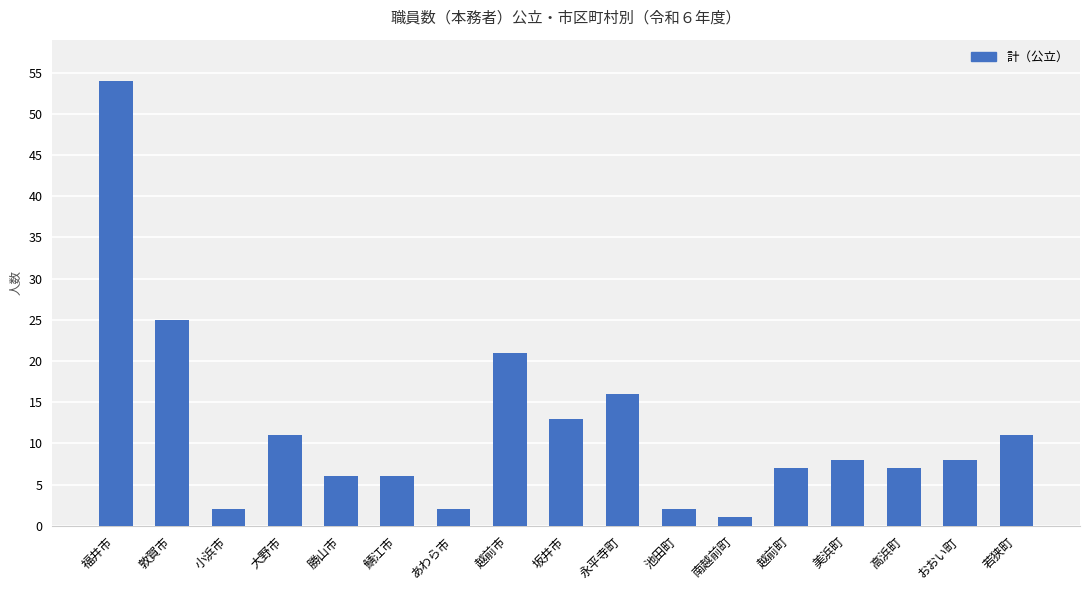

Approximately how many times larger is the value at 高浜町 compared to 越前町?

1.0